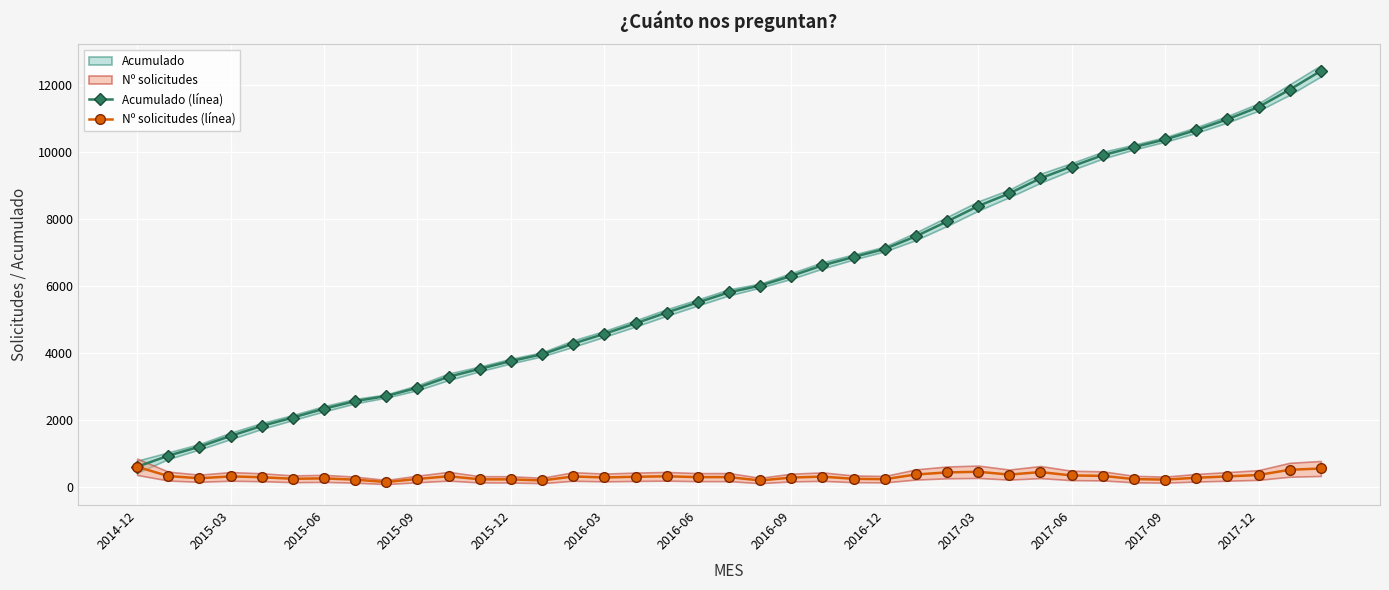

What is the maximum value for Nº solicitudes (línea)?

608